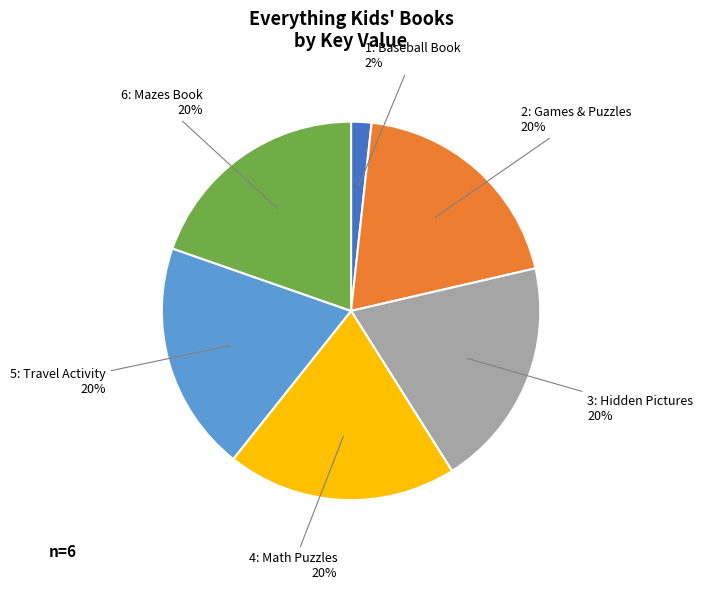

To the nearest percent, what is the difference between the largest and smallest slice percentages?

18%